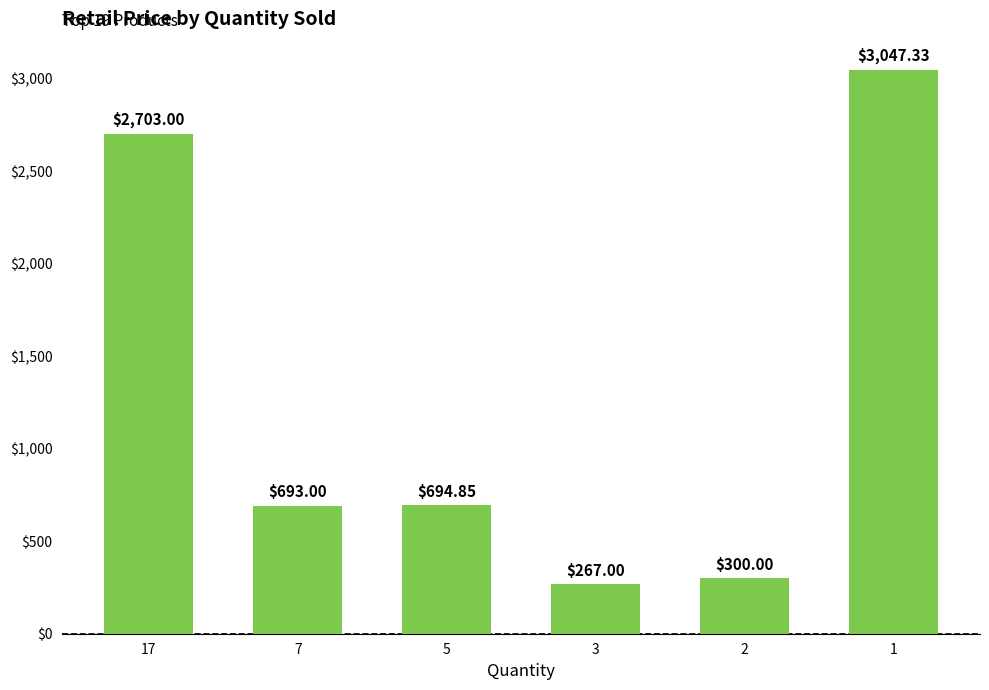

Reading left to right, what are all the values shown in this chart?

2703.0	693.0	694.9	267.0	300.0	3047.3